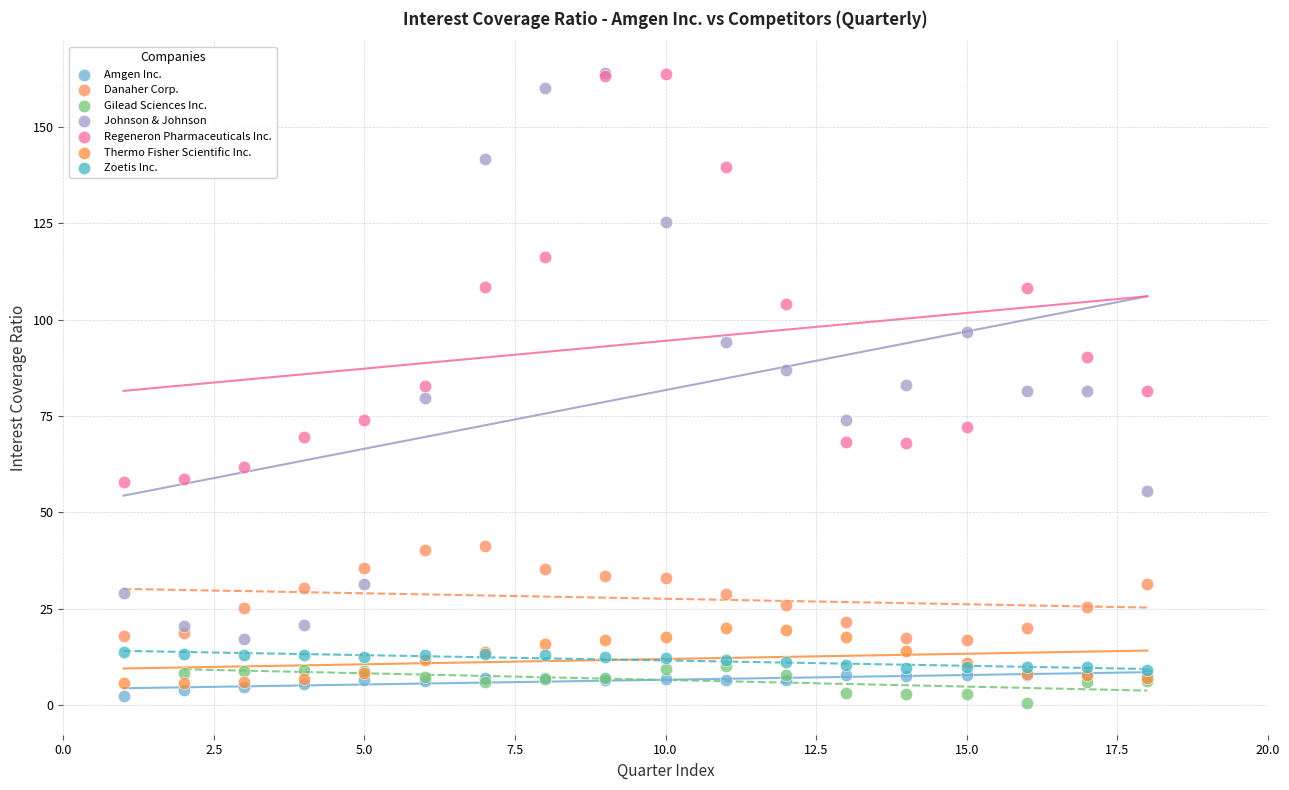

What are all the series names shown in the legend?

Amgen Inc., Danaher Corp., Gilead Sciences Inc., Johnson & Johnson, Regeneron Pharmaceuticals Inc., Thermo Fisher Scientific Inc., Zoetis Inc.